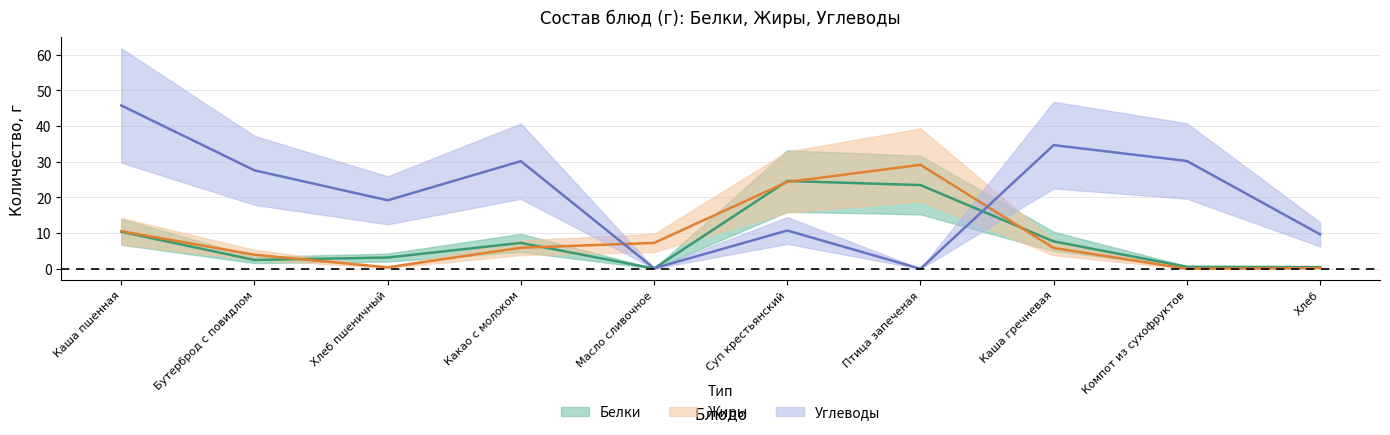

At which category does Белки reach its first local peak?

Какао с молоком